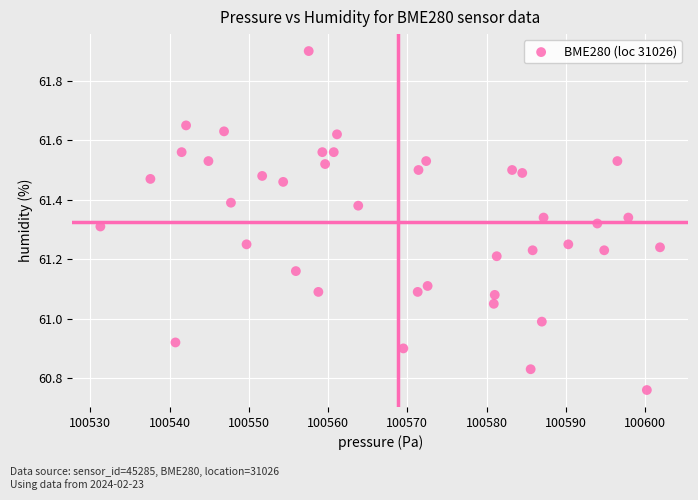

What is the range of X values (max minus min)?

70.6